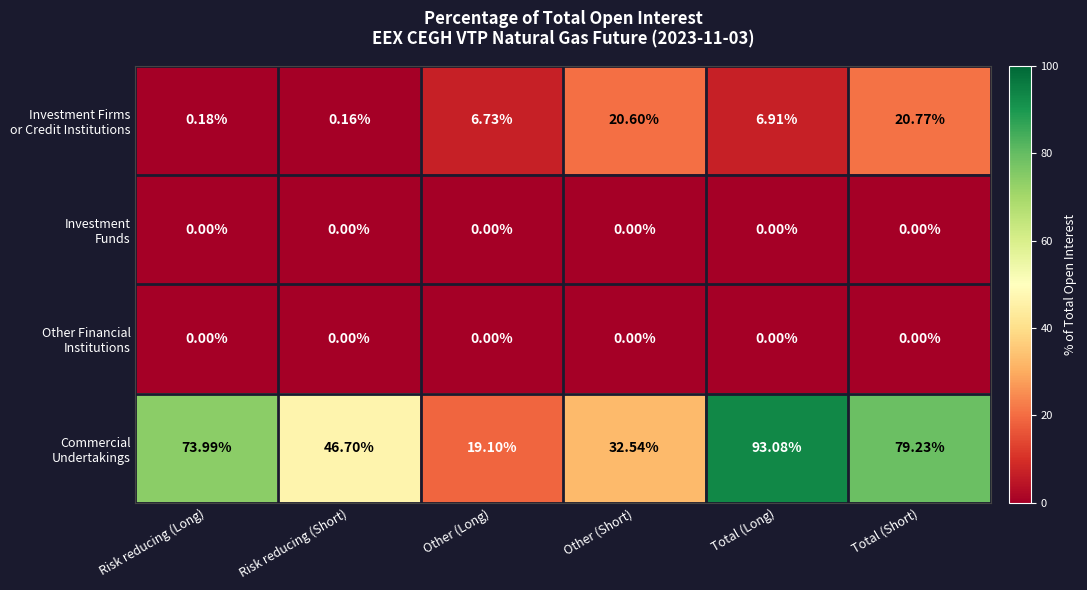

At which category does the chart reach its peak across all series?

Total (Long)